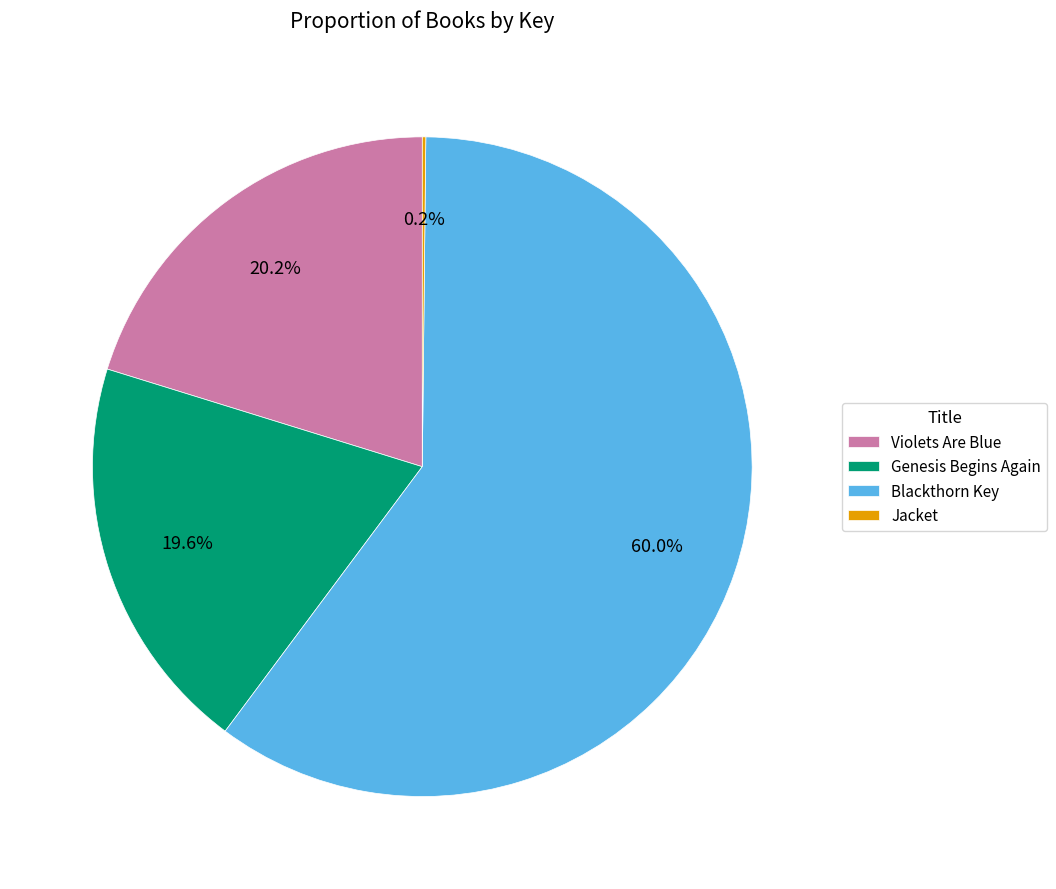

To the nearest percent, what is the difference between the largest and smallest slice percentages?

60%